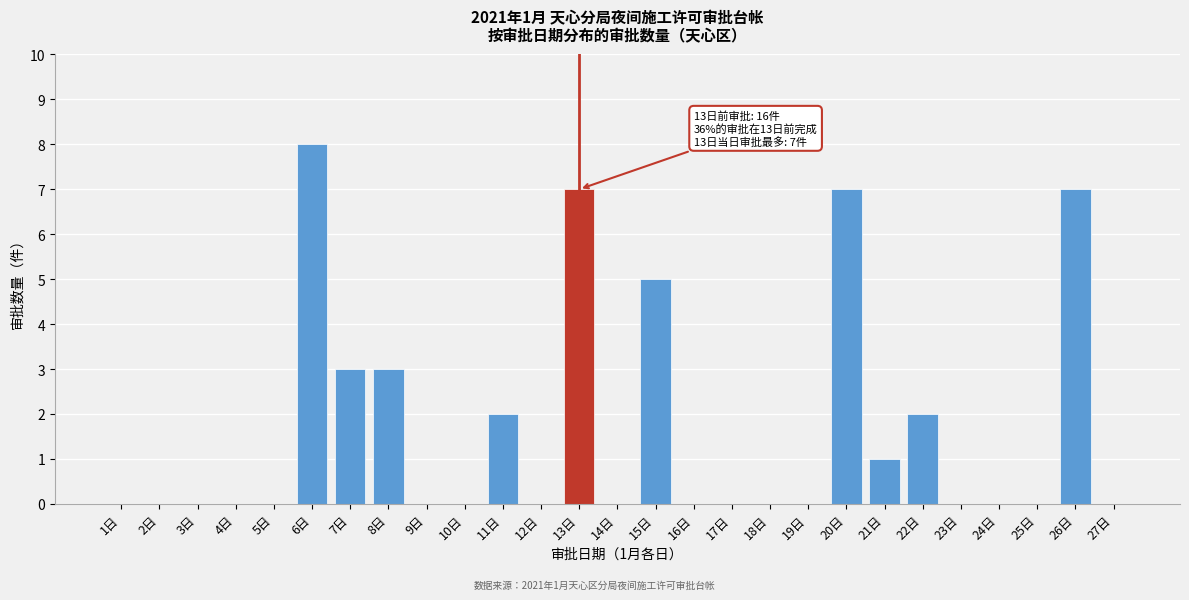

Reading right to left, transcribe all the data shown in this chart.

27日=0	26日=7	25日=0	24日=0	23日=0	22日=2	21日=1	20日=7	19日=0	18日=0	17日=0	16日=0	15日=5	14日=0	13日=7	12日=0	11日=2	10日=0	9日=0	8日=3	7日=3	6日=8	5日=0	4日=0	3日=0	2日=0	1日=0